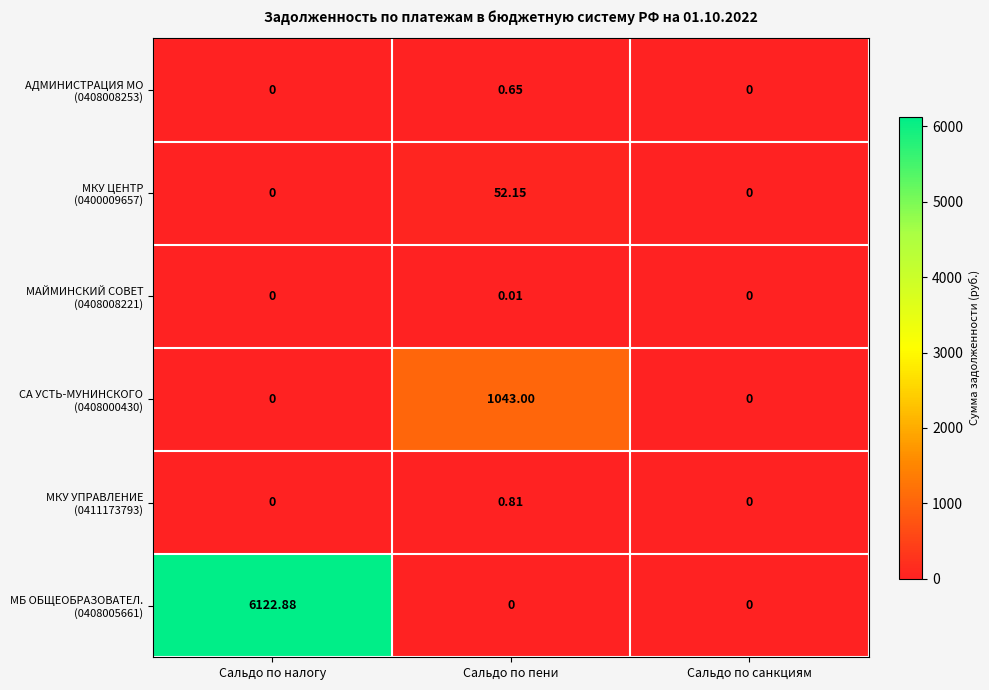

At which category is the sum across all series the highest?

Сальдо по налогу